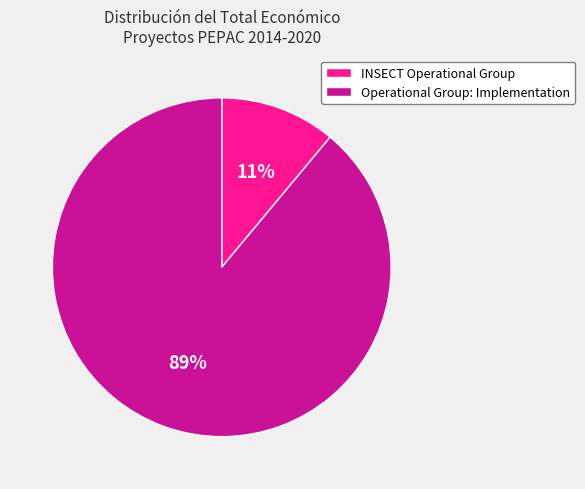

To the nearest percent, what portion does INSECT Operational Group represent?

11%